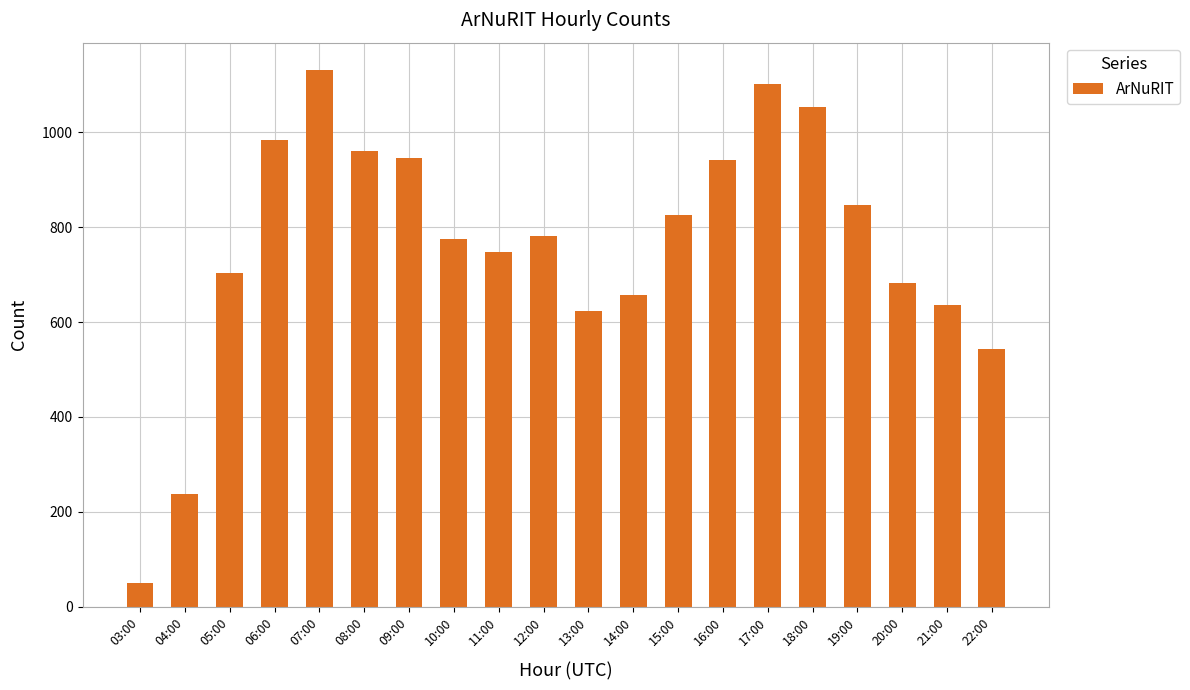

What is the difference between the values at 07:00 and 17:00?

30